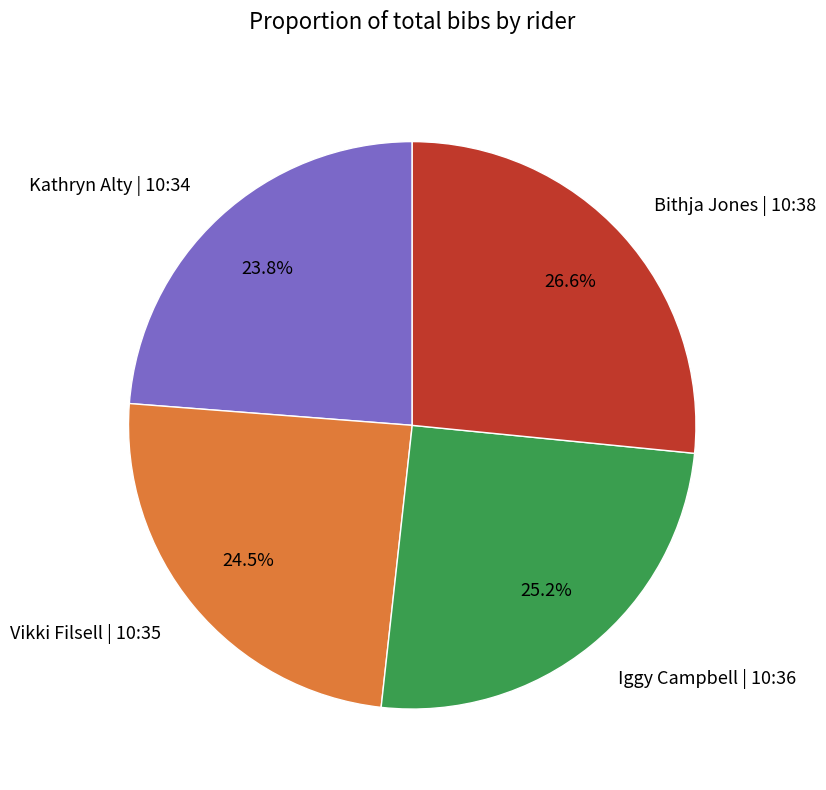

What is the ratio of the value at Vikki Filsell | 10:35 to the value at Iggy Campbell | 10:36?

1.0